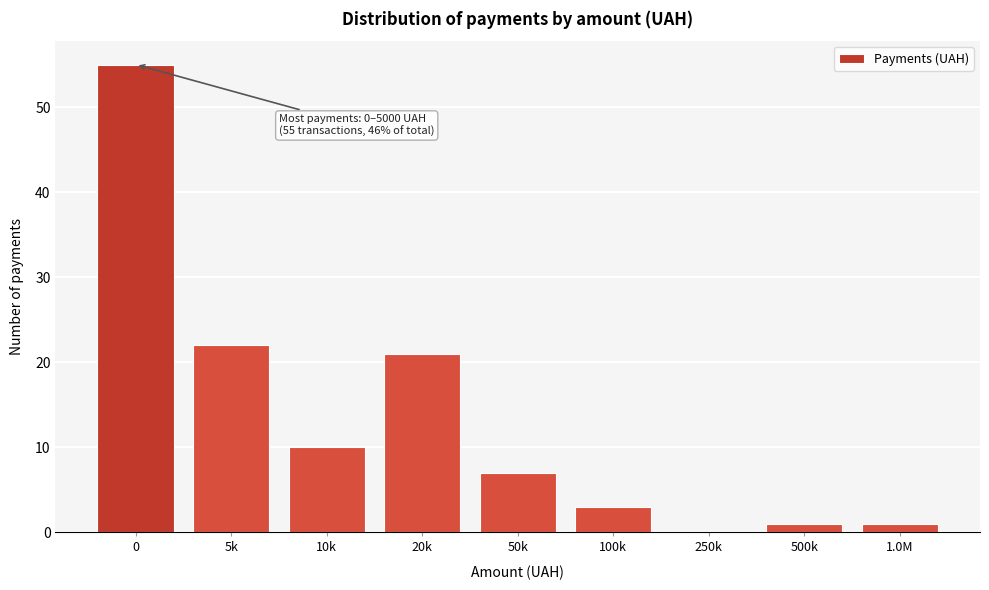

Reading right to left, list all the values displayed in this chart.

1.0M=1	500k=1	250k=0	100k=3	50k=7	20k=21	10k=10	5k=22	0=55